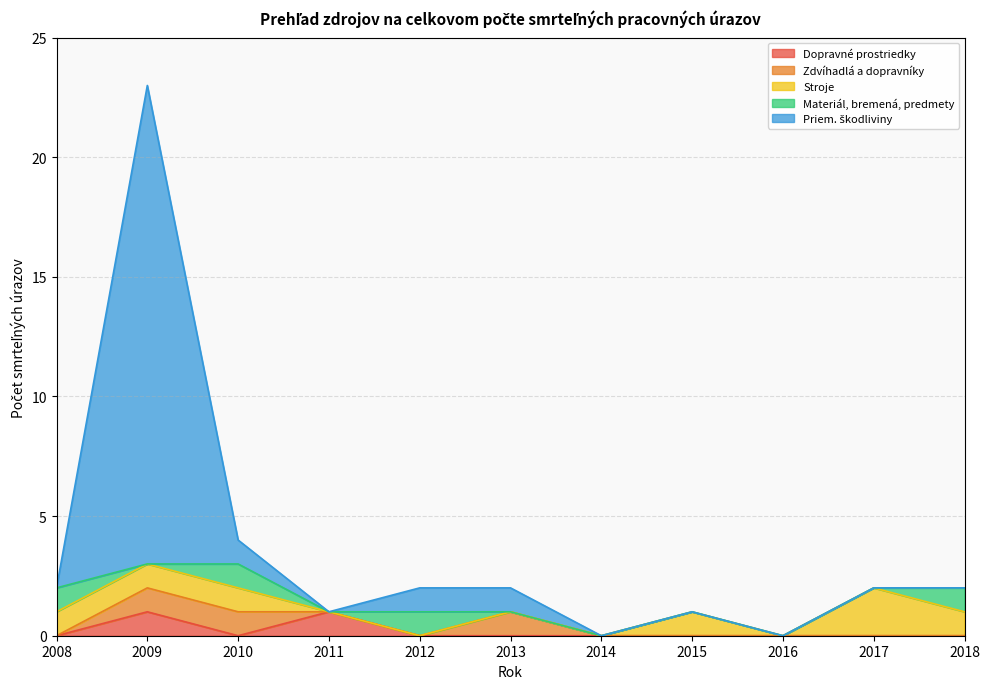

What is the difference between the maximum and minimum values in the Dopravné prostriedky series?

1